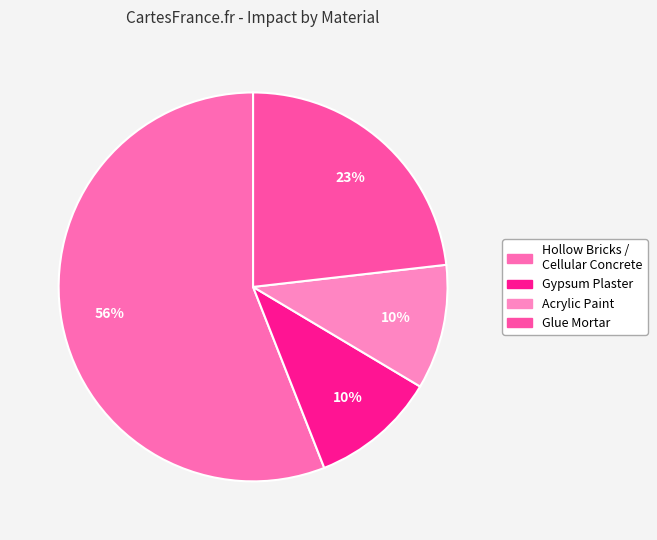

Which slice is the smallest?

Acrylic_Paint